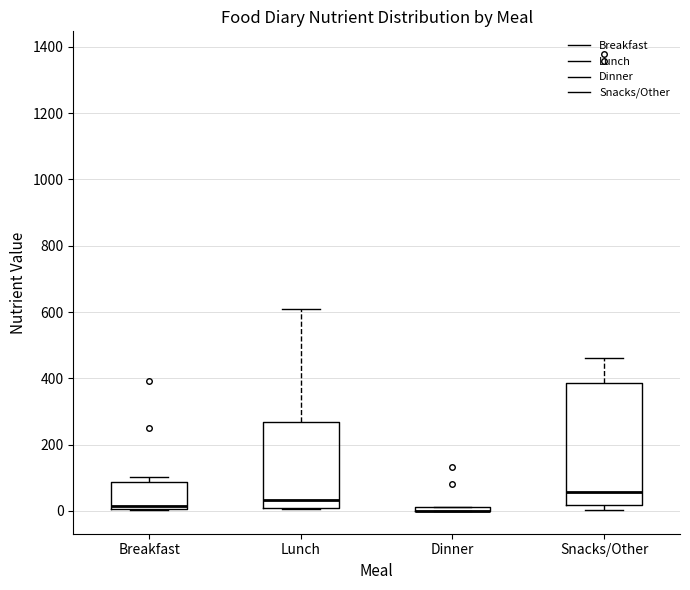

Which box is the tallest, from its lower edge to its upper edge?

Snacks/Other